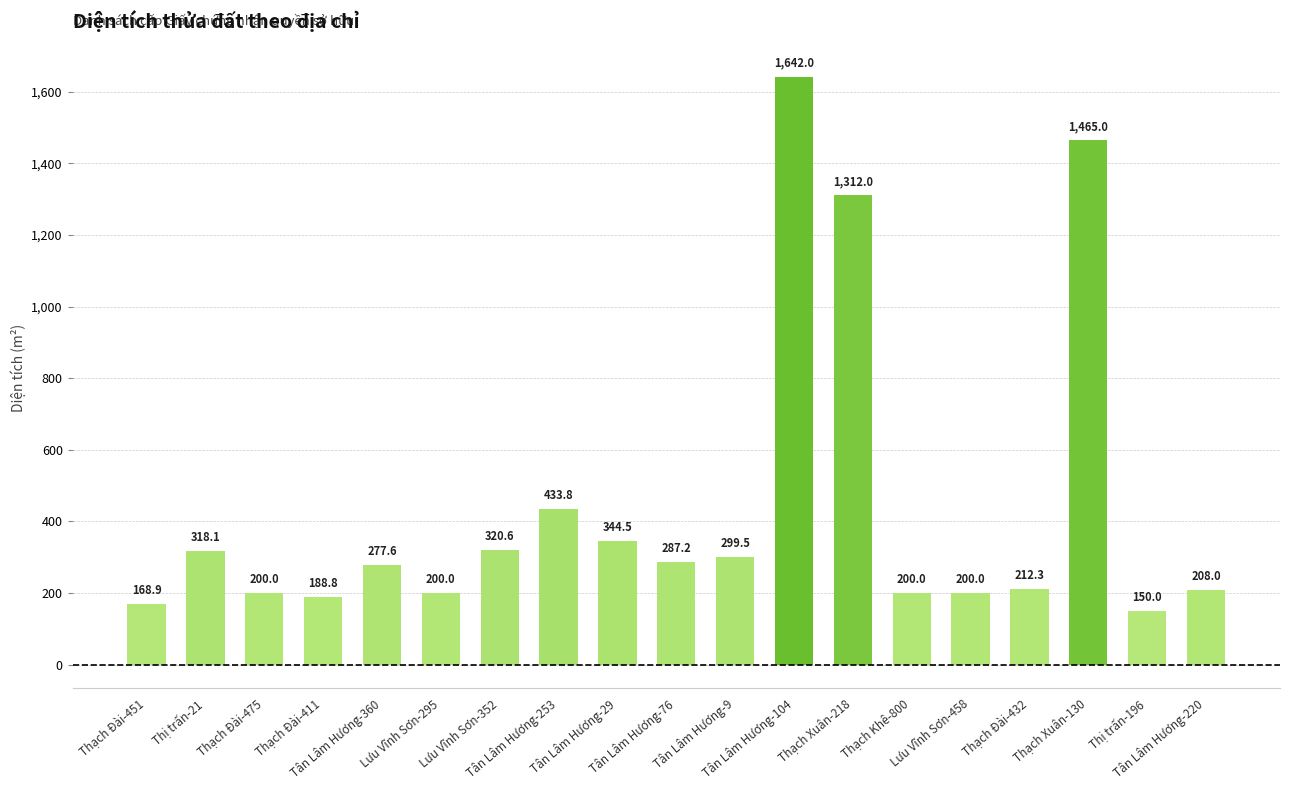

The value at Thạch Khê-800 is 200.0. True or false?

True